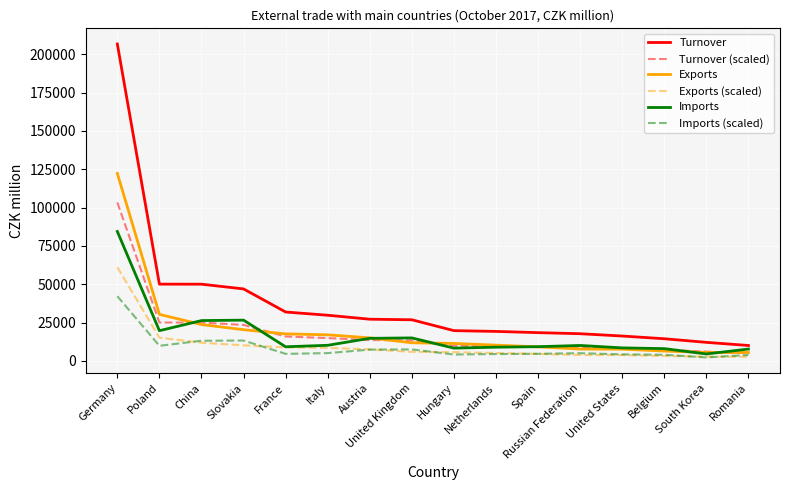

The value of Turnover at Italy is 29806.0. True or false?

True